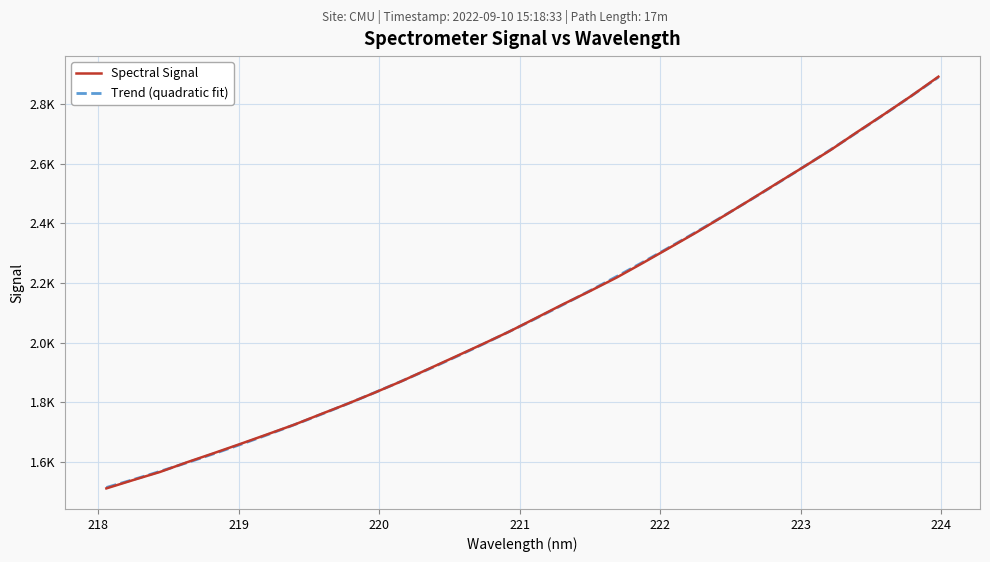

What is the change in value from 218.442 to 223.9802?

+1323.5